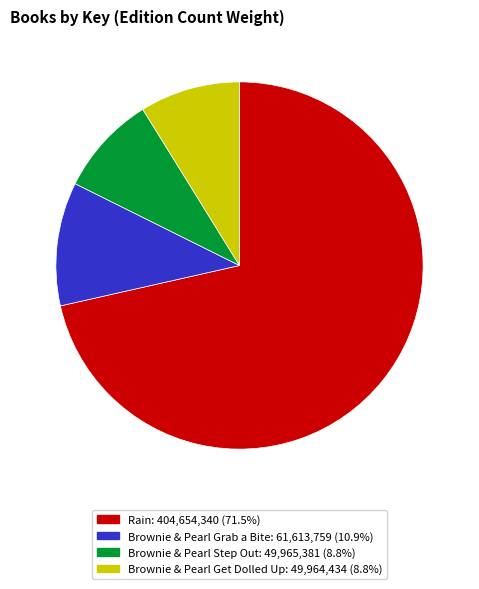

What is the ratio of the value at Brownie & Pearl Step Out: 49,965,381 (8.8%) to the value at Brownie & Pearl Grab a Bite: 61,613,759 (10.9%)?

0.8